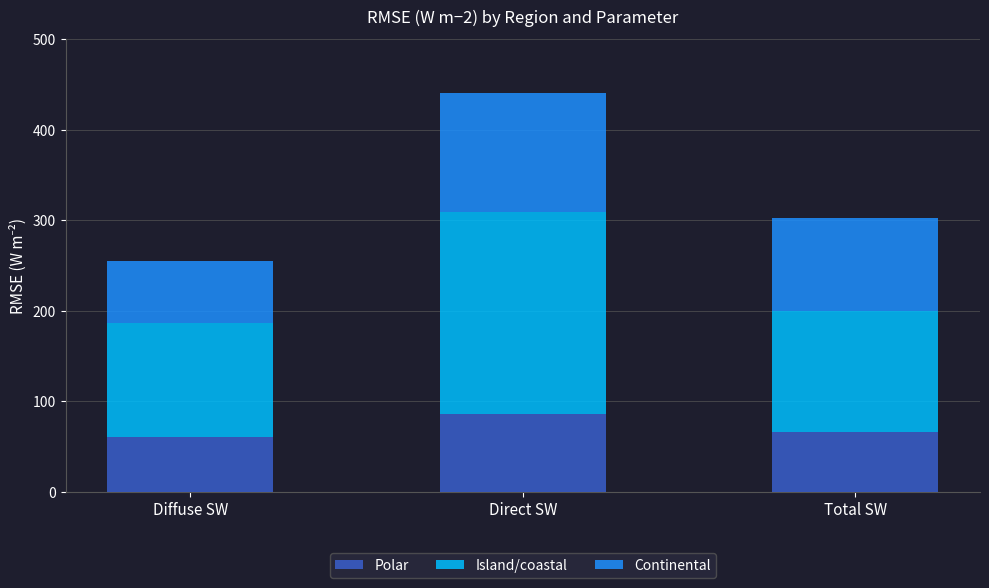

How many bars are there in total?

3